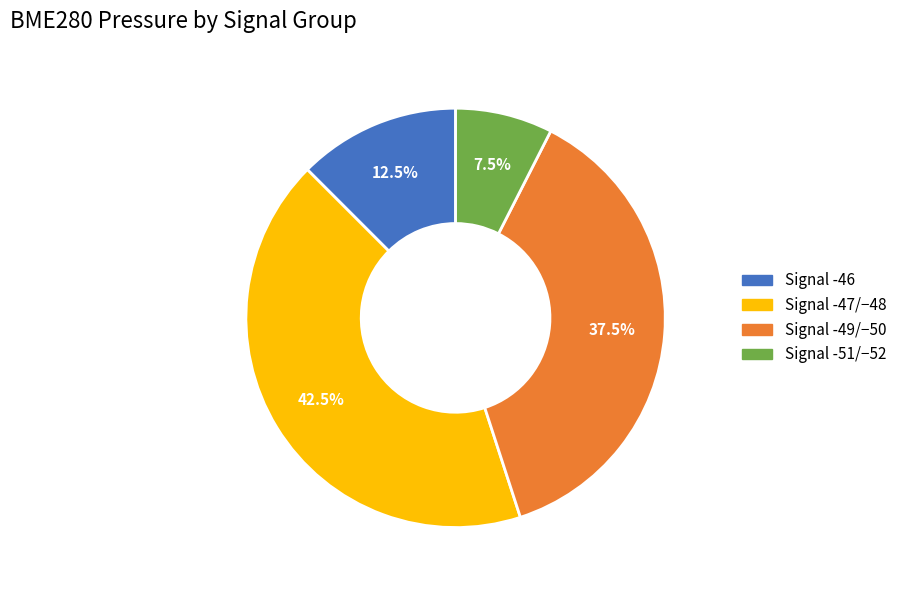

Is there any slice that represents more than half of the pie?

No